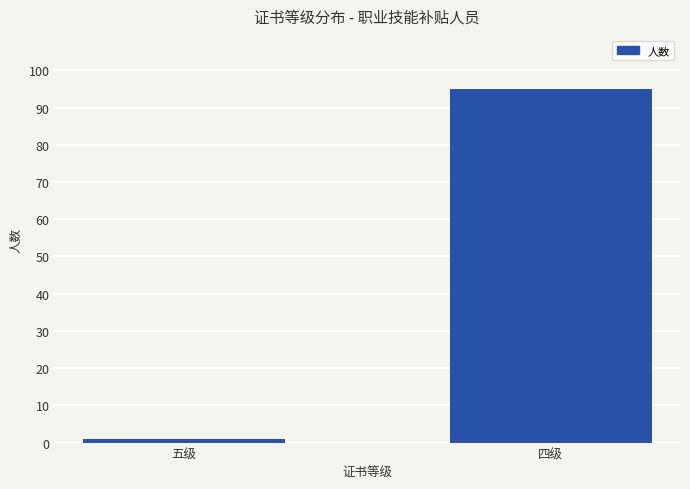

List the labels in order of value, largest first.

四级, 五级